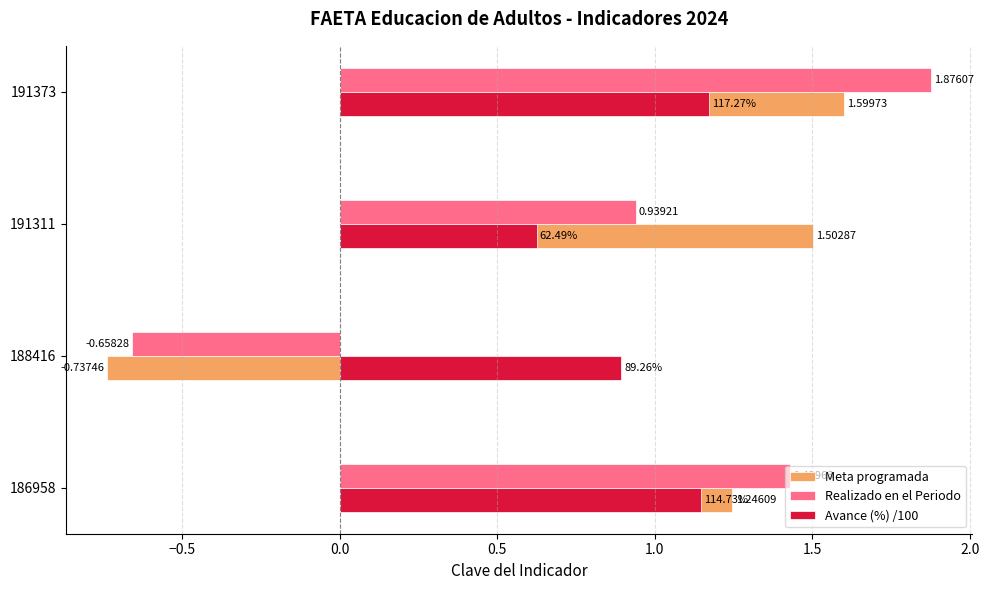

Rank the categories by Avance (%) /100 value from highest to lowest.

191373, 186958, 188416, 191311